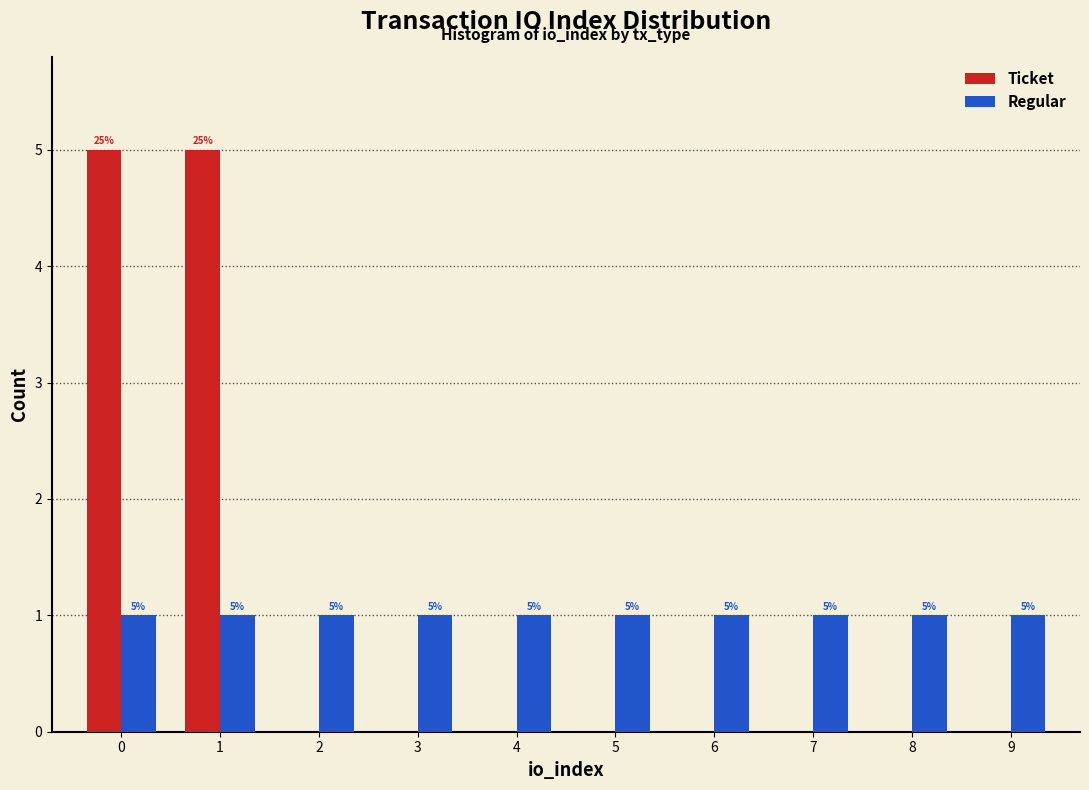

Reading left to right, what are all the values shown in this chart?

Ticket: 0=5	1=5	2=0	3=0	4=0	5=0	6=0	7=0	8=0	9=0
Regular: 0=1	1=1	2=1	3=1	4=1	5=1	6=1	7=1	8=1	9=1